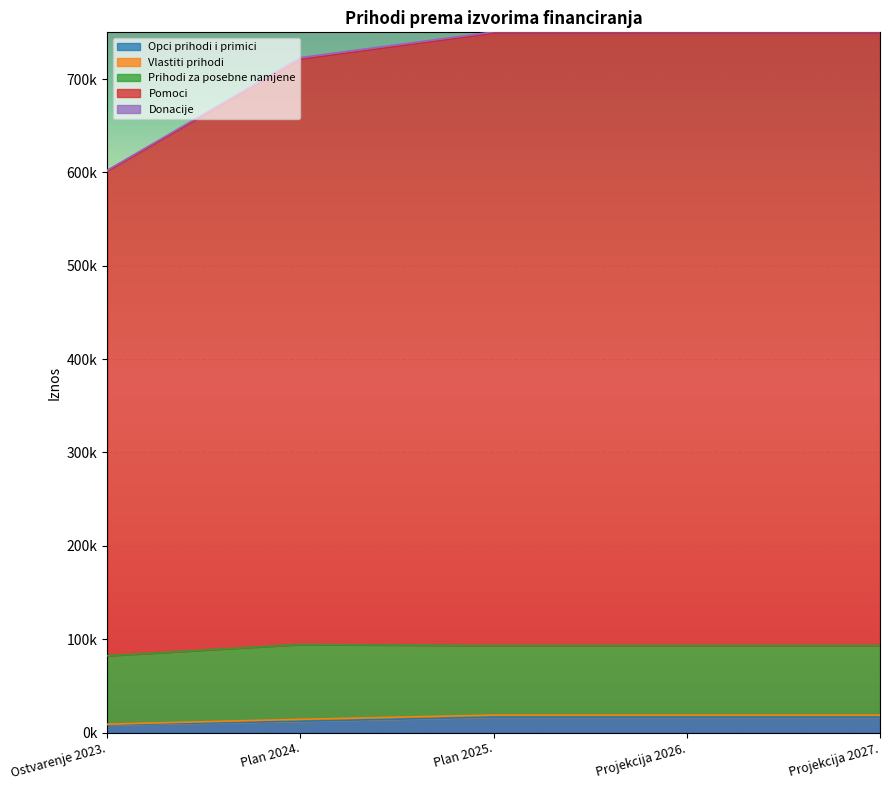

Between Plan 2024. and Projekcija 2026., which is larger?

Projekcija 2026.